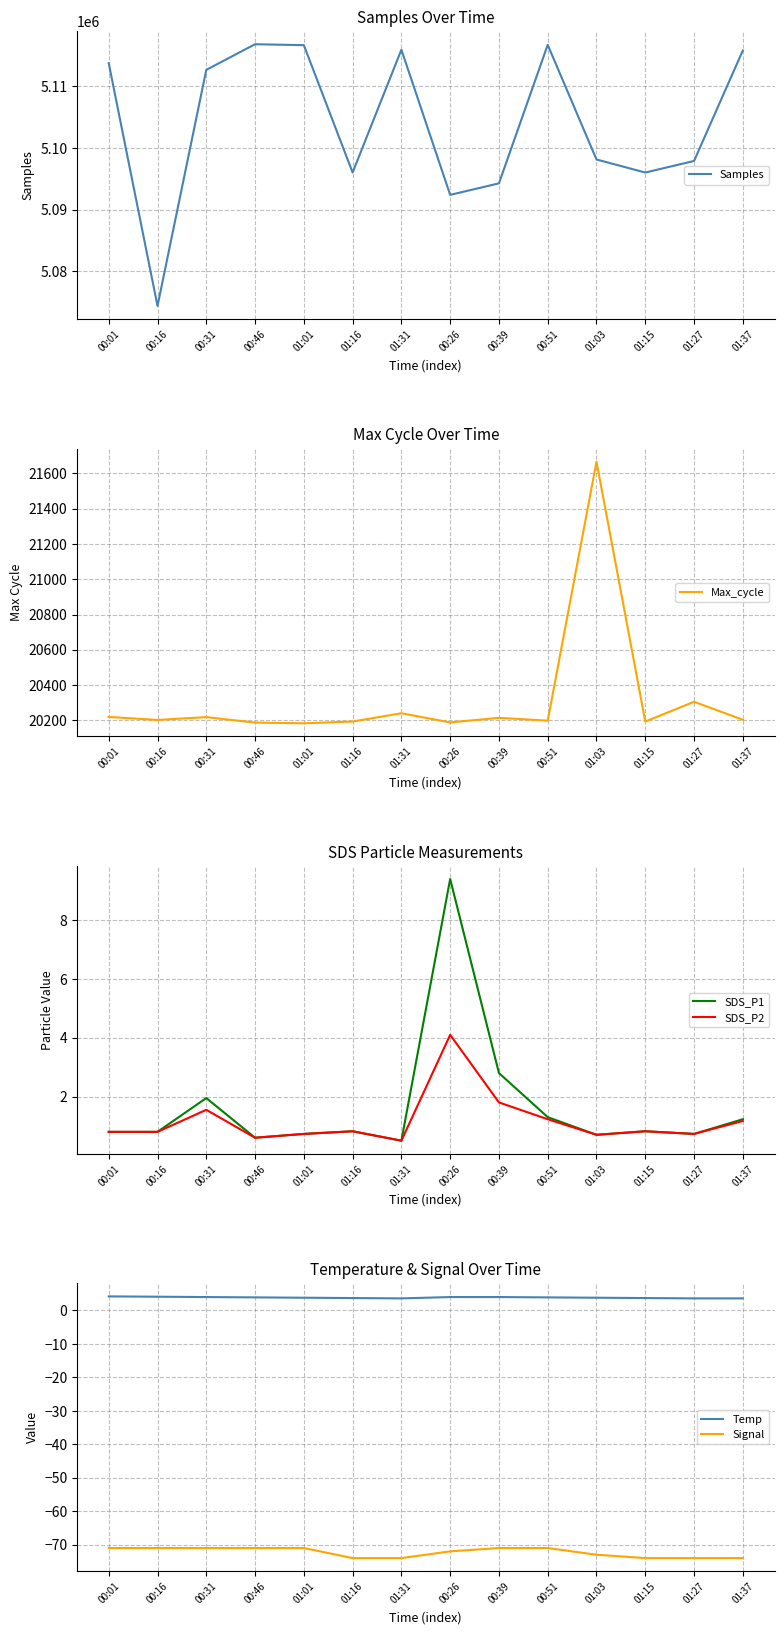

What are all the series names shown in the legend?

Samples, Max_cycle, SDS_P1, SDS_P2, Temp, Signal